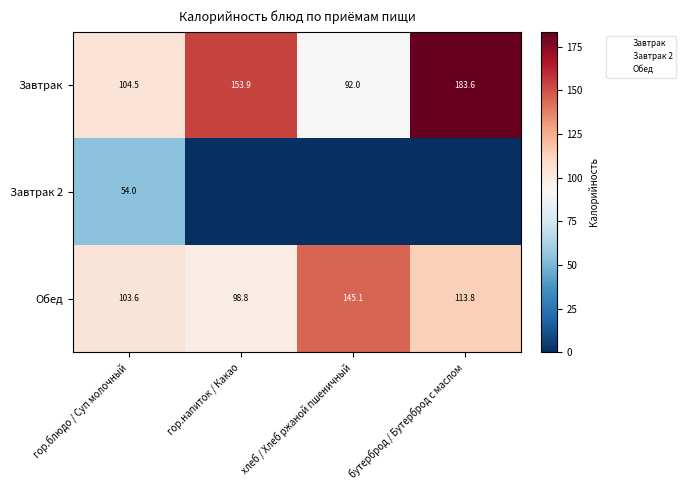

How many data points does each series have?

4